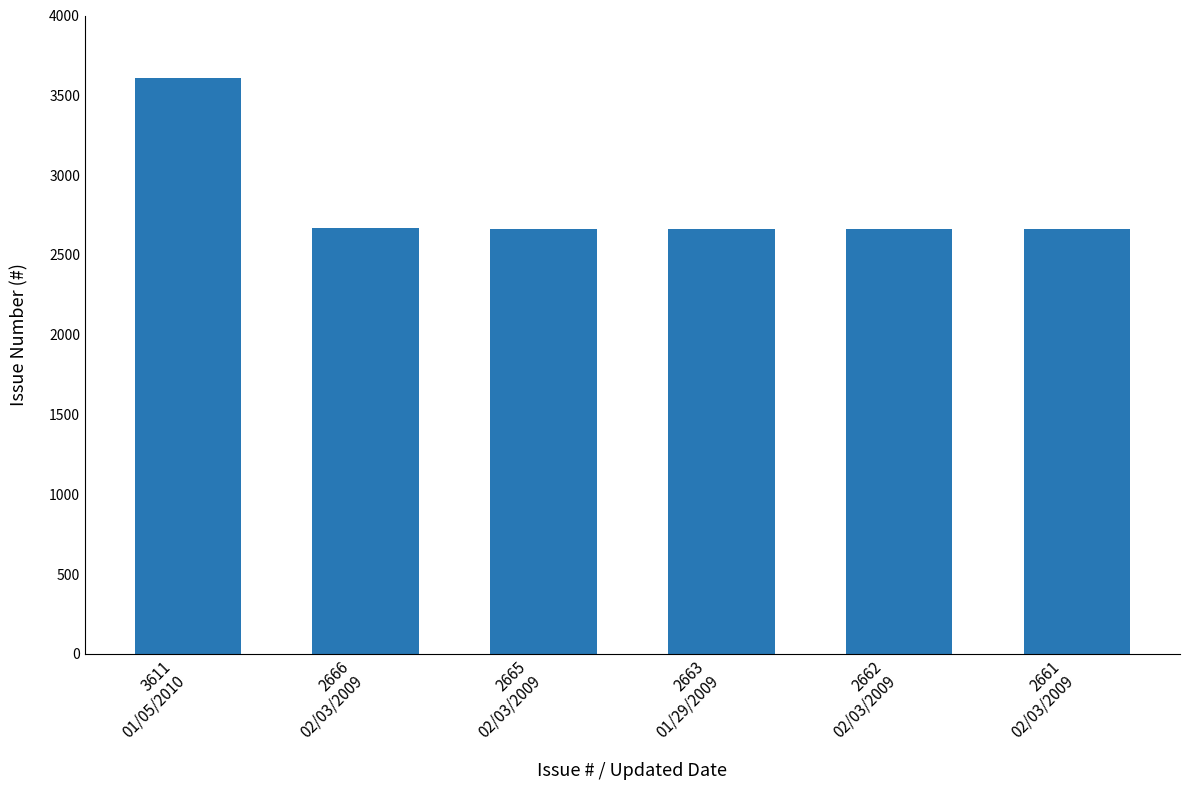

What is the greatest value displayed?

3611